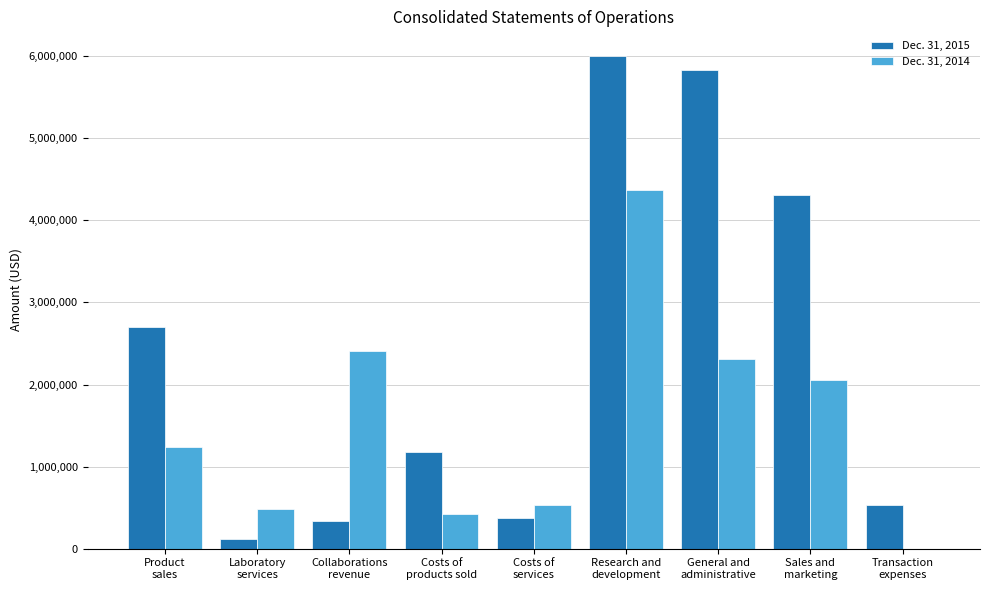

Which series has the largest total across all categories?

Dec. 31, 2015